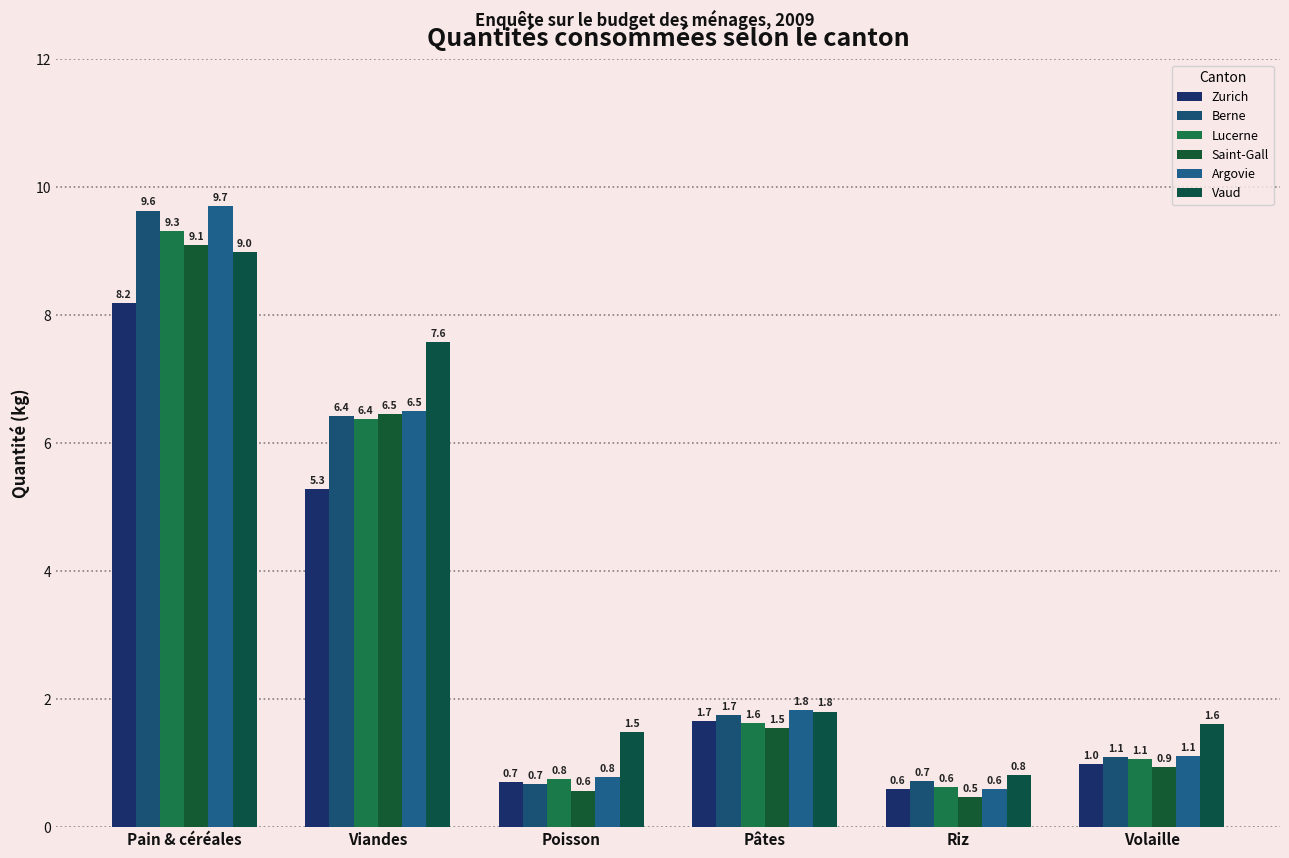

What are all the series names shown in the legend?

Zurich, Berne, Lucerne, Saint-Gall, Argovie, Vaud